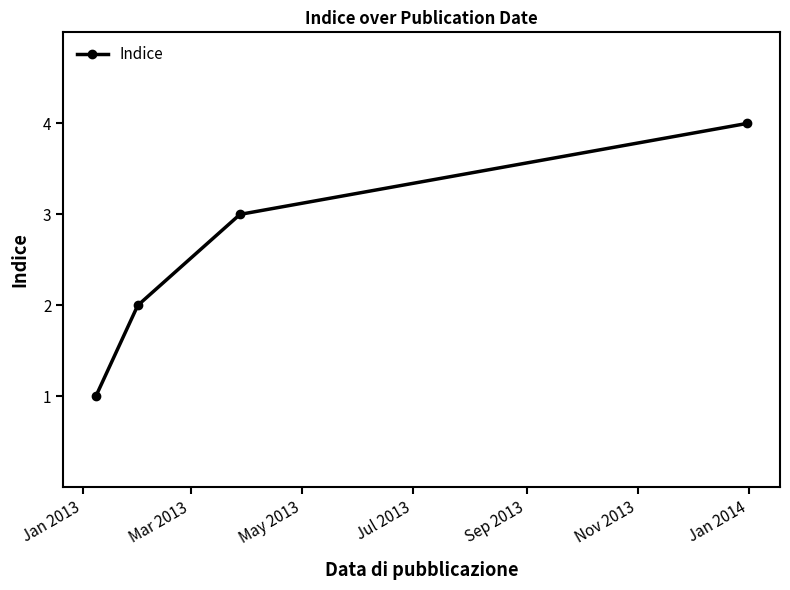

What is the maximum value shown in the chart?

4